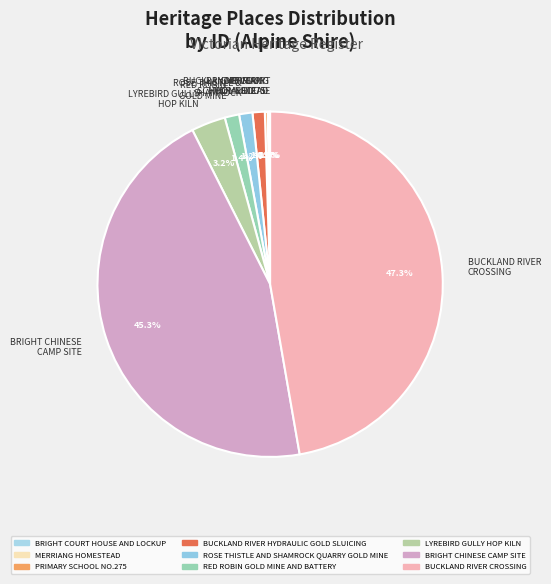

Is there a majority slice in this chart?

No